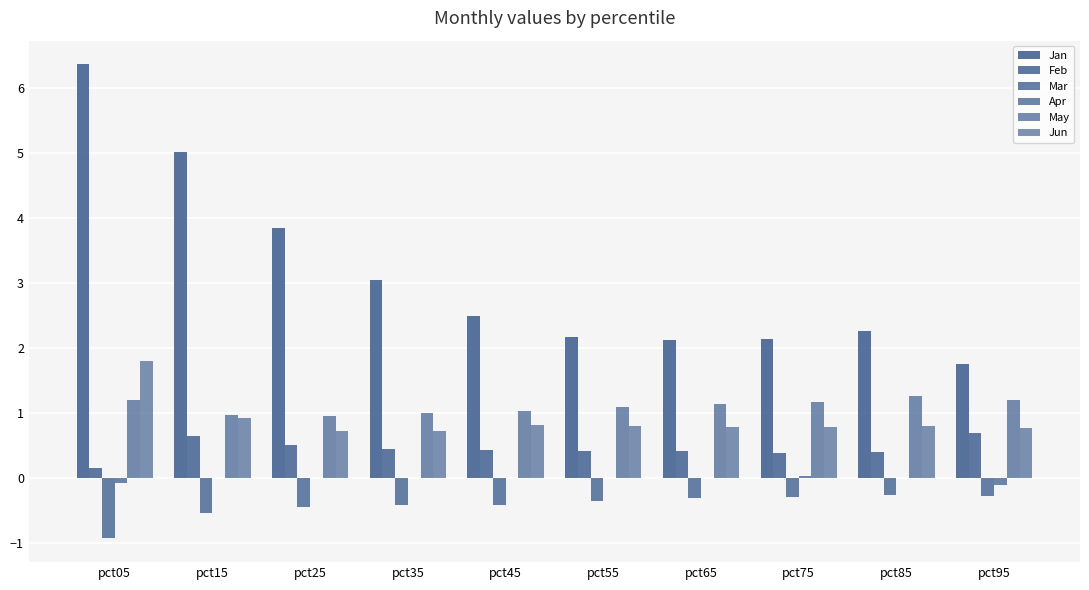

Are the bars horizontal?

No